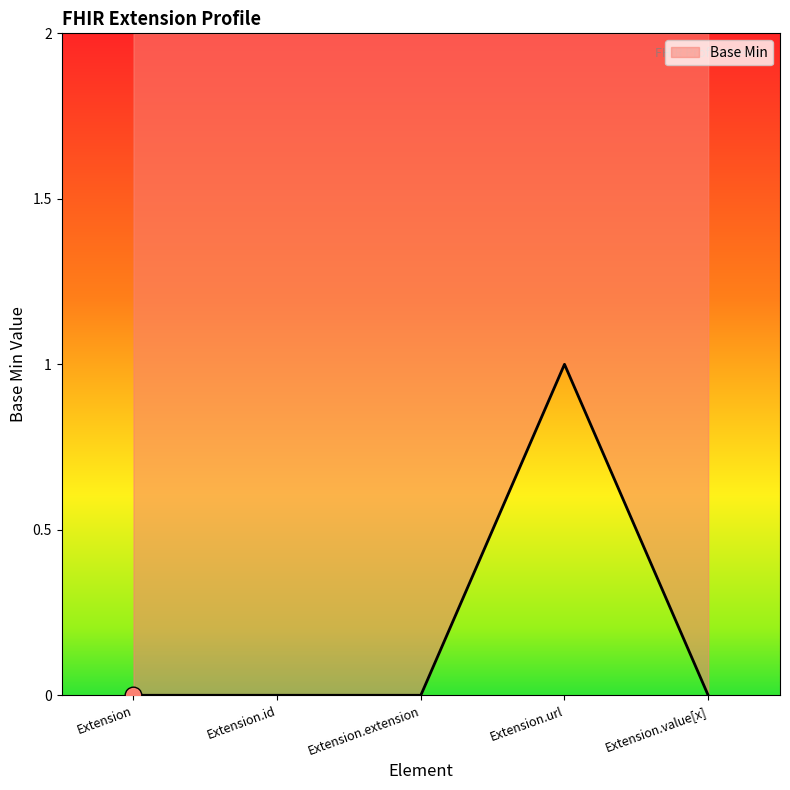

Reading left to right, extract all data points from this chart.

Extension=0	Extension.id=0	Extension.extension=0	Extension.url=1	Extension.value[x]=0